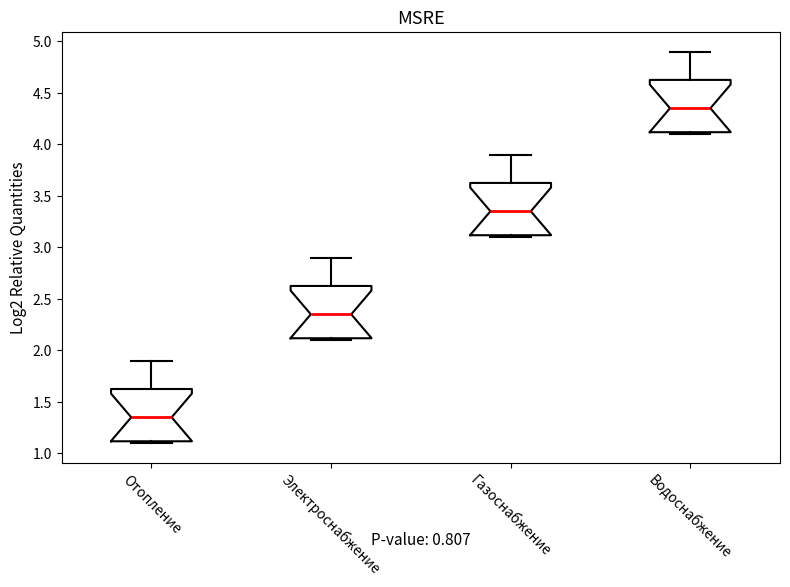

Reading left to right, transcribe this box plot: for each box, give where its median line is, the range the box spans, and where its two whiskers end, as read against the y-axis. The values are not printed on the chart, so give them approximately, as read against the axis.

Отопление: median 1.35, box 1.10 to 1.65, whiskers 1.10 (just below the box's lower edge) to 1.90
Электроснабжение: median 2.35, box 2.10 to 2.65, whiskers 2.10 (just below the box's lower edge) to 2.90
Газоснабжение: median 3.35, box 3.10 to 3.65, whiskers 3.10 (just below the box's lower edge) to 3.90
Водоснабжение: median 4.35, box 4.10 to 4.65, whiskers 4.10 (just below the box's lower edge) to 4.90